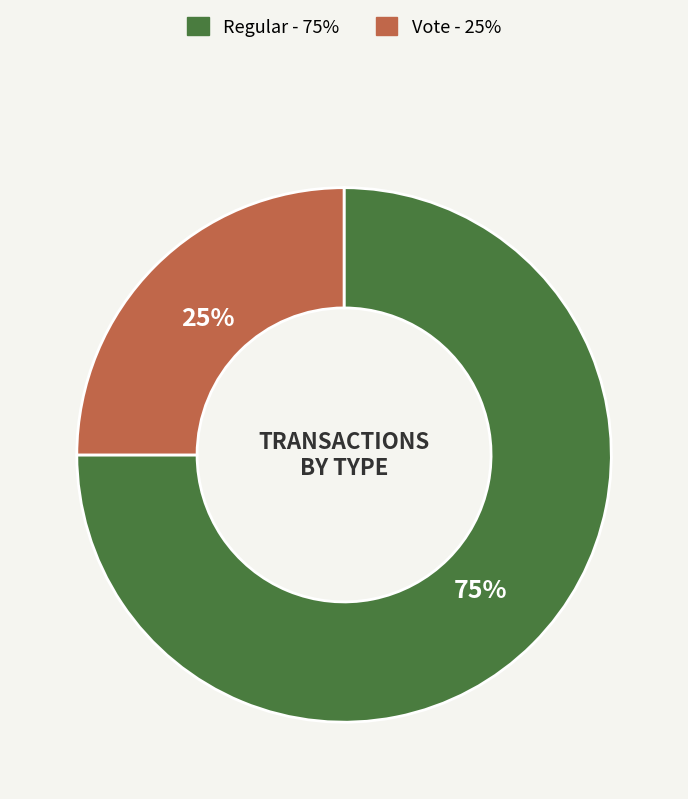

Which category has the smallest portion of the pie?

Vote